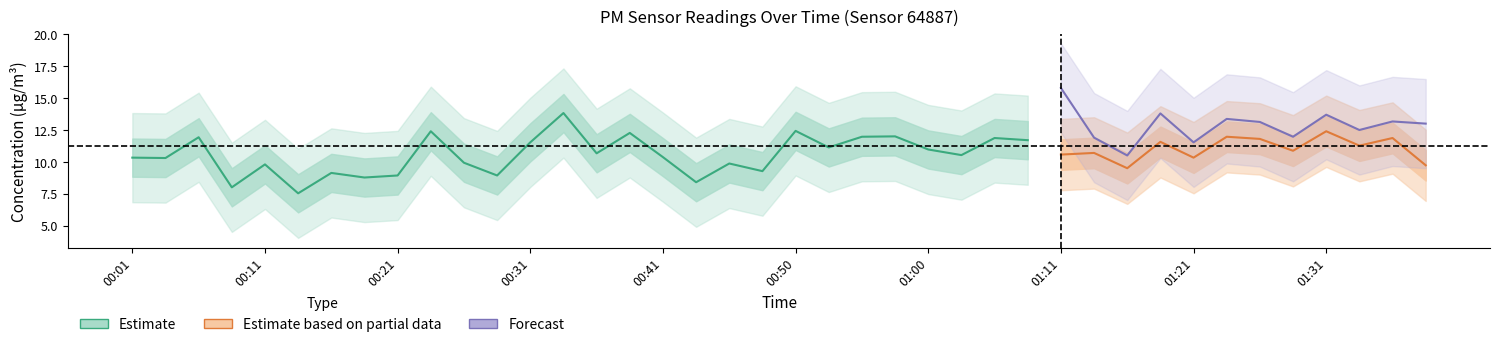

Which has a higher value, 00:21 or 00:09?

00:21